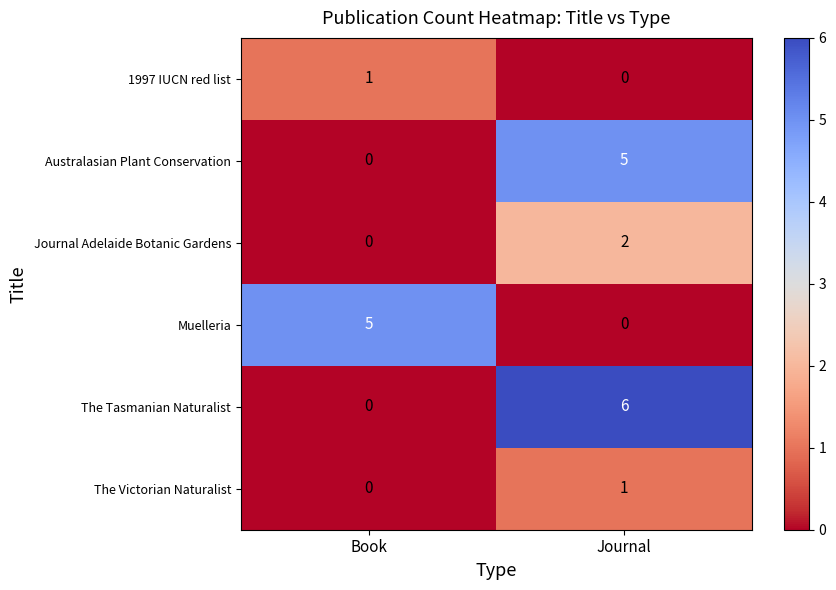

What is the difference between the Australasian Plant Conservation values at Book and Journal?

5